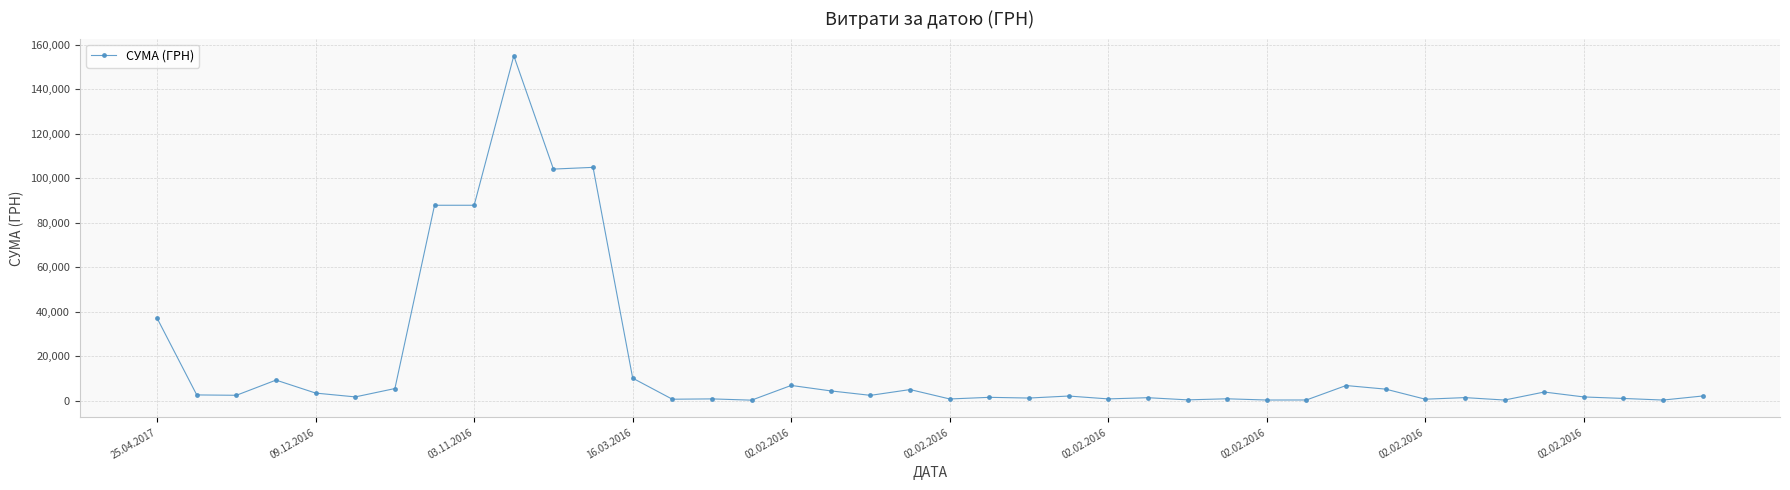

Is this an area chart (filled region under the line)?

No